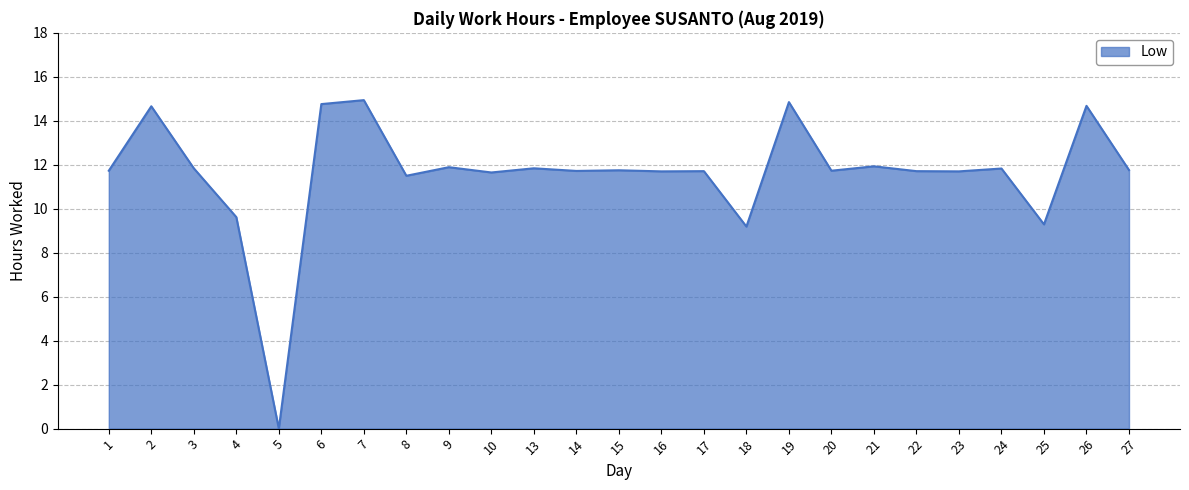

What is the maximum value shown in the chart?

14.9